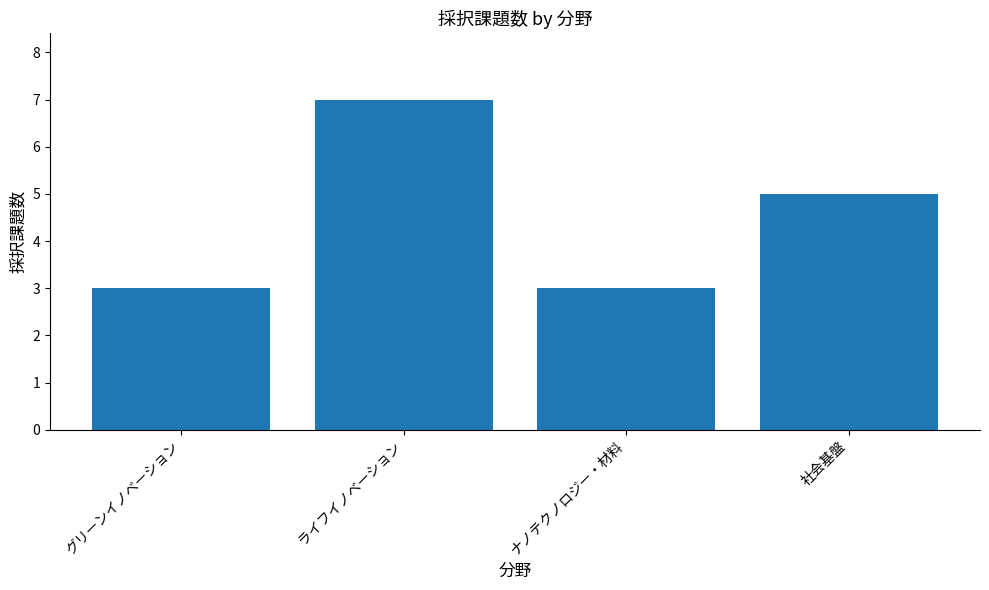

How many values are between 3 and 7?

4